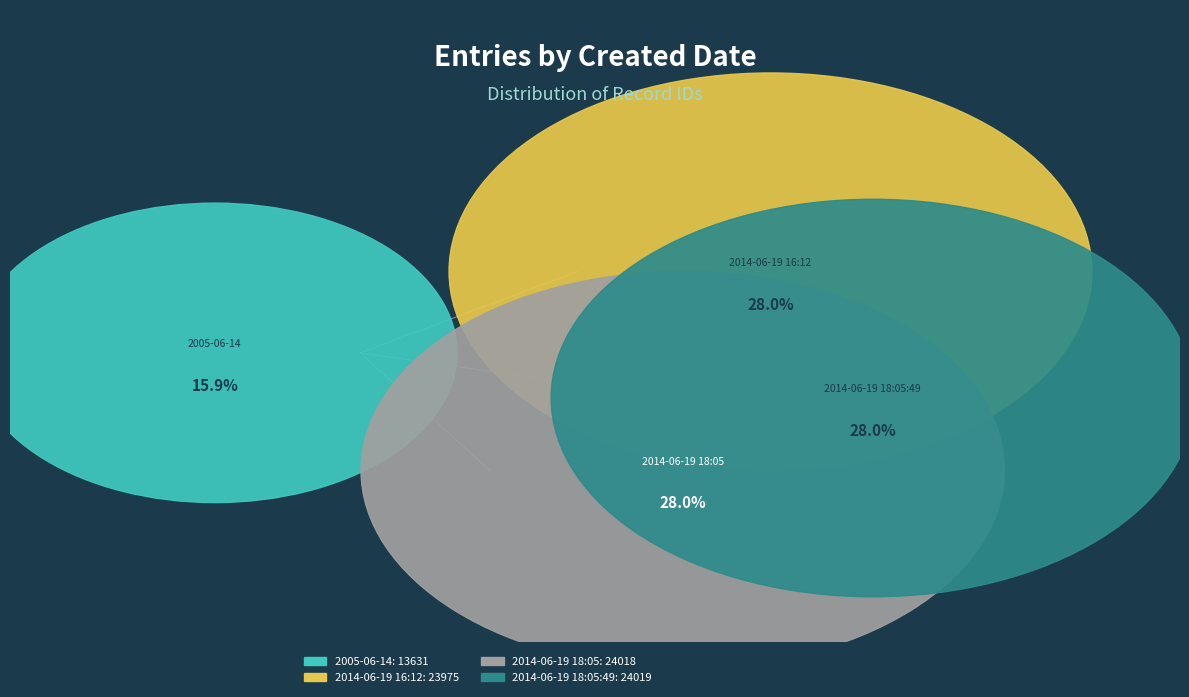

What is the largest slice in the pie chart?

2014-06-19 18:05:49